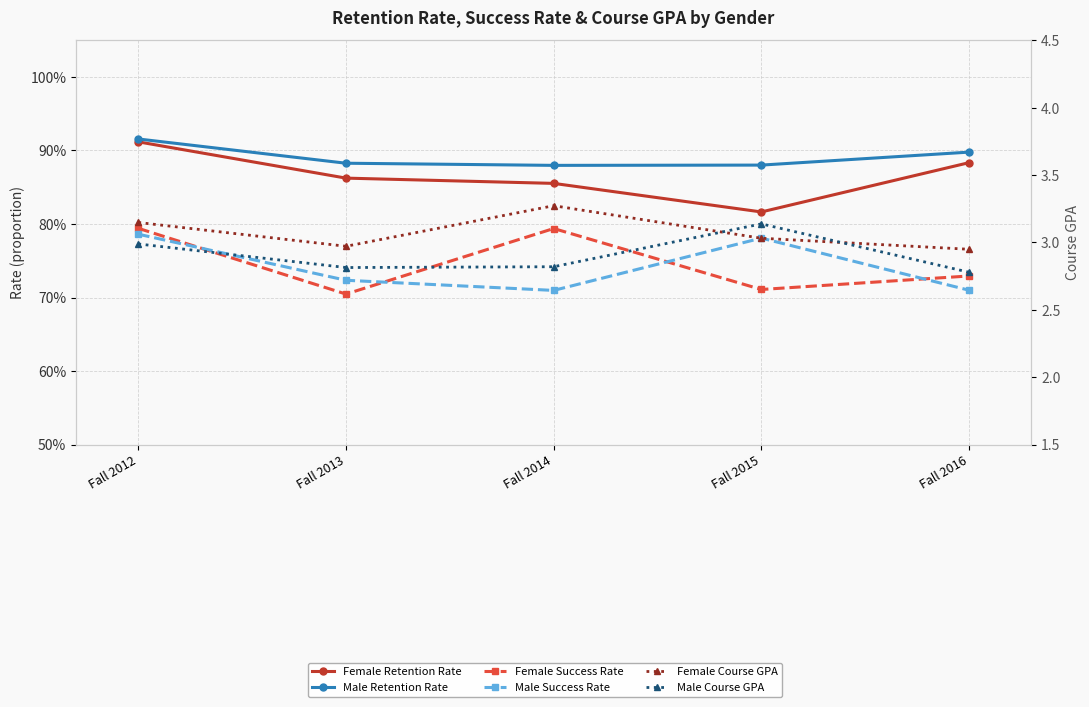

How many distinct data groups are displayed?

6